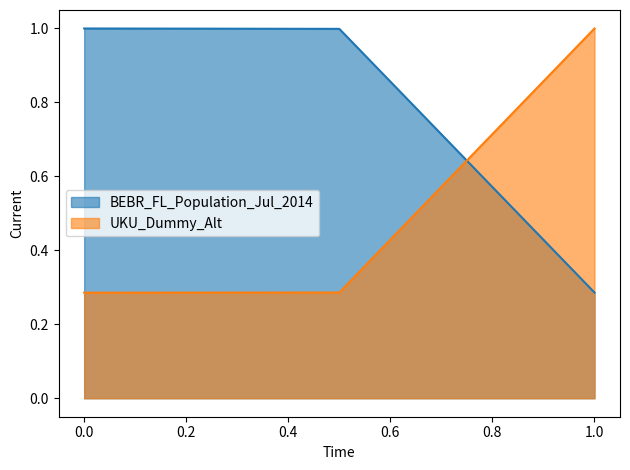

What is the difference between the UKU_Dummy_Alt values at 0.0 and 1.0?

0.7